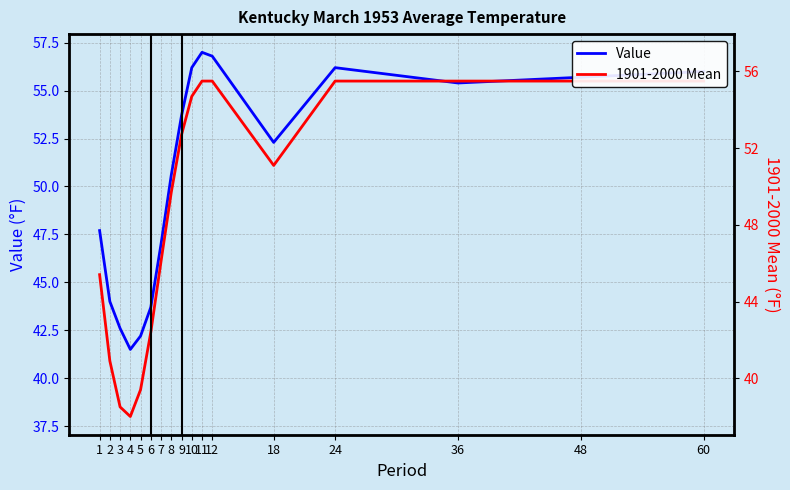

Is it true that Value equals 55.4 at 36?

True